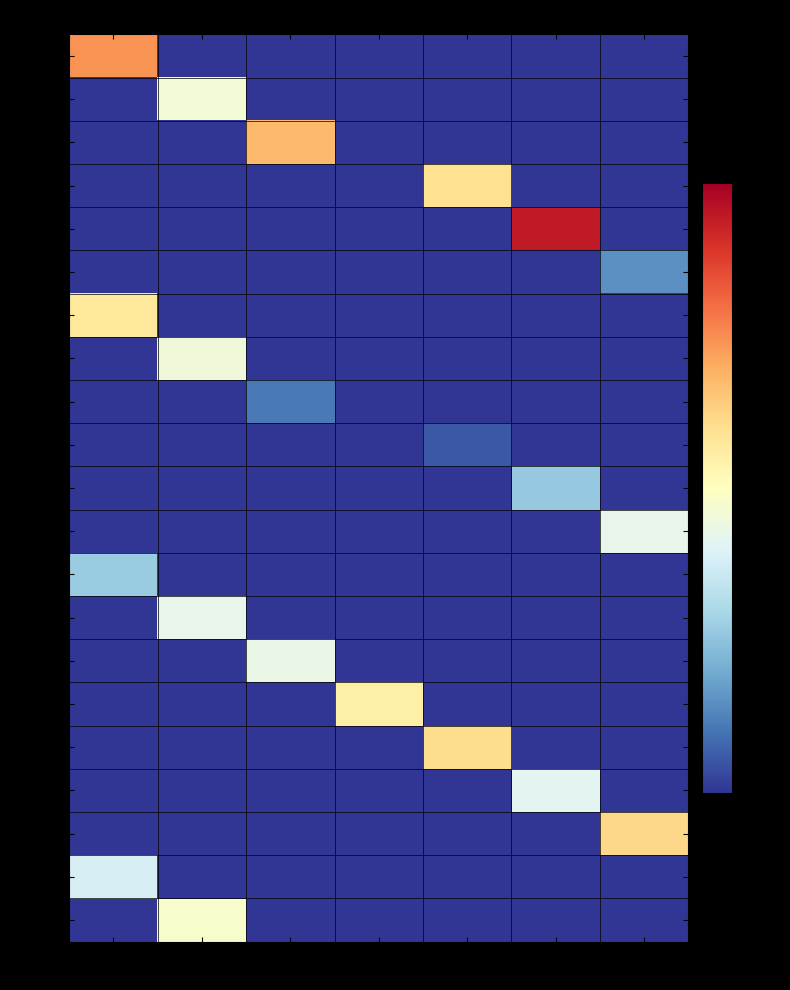

Which series has the widest spread of values?

Day 6